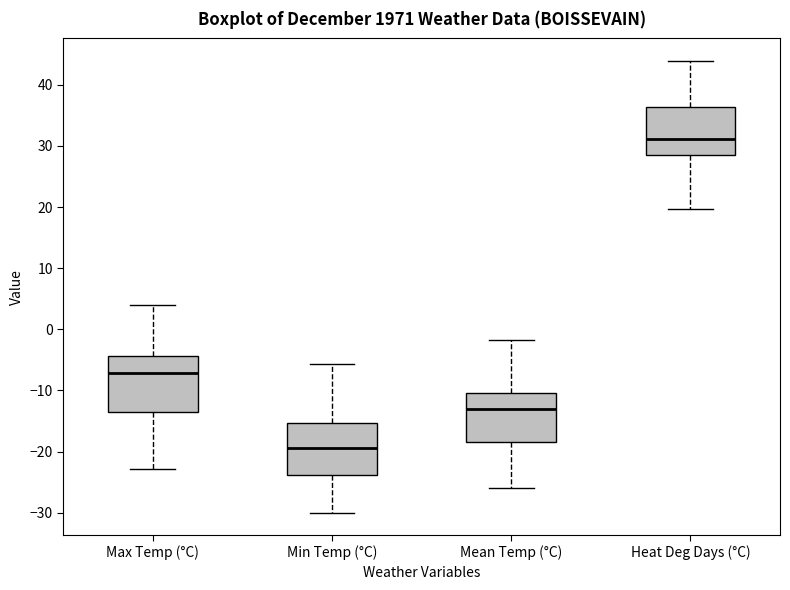

Which box's median line is the lowest?

Min Temp (°C)